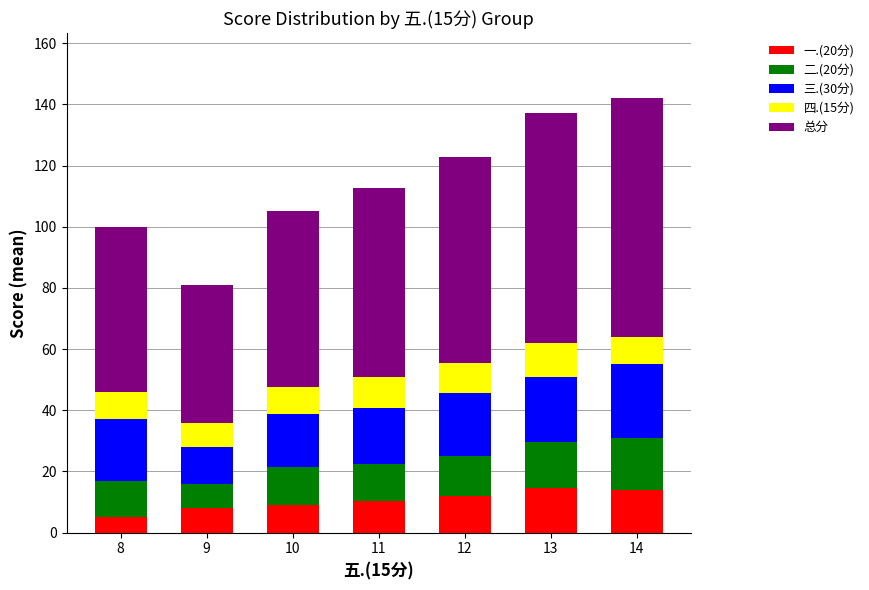

What is the minimum value for 一.(20分)?

5.0